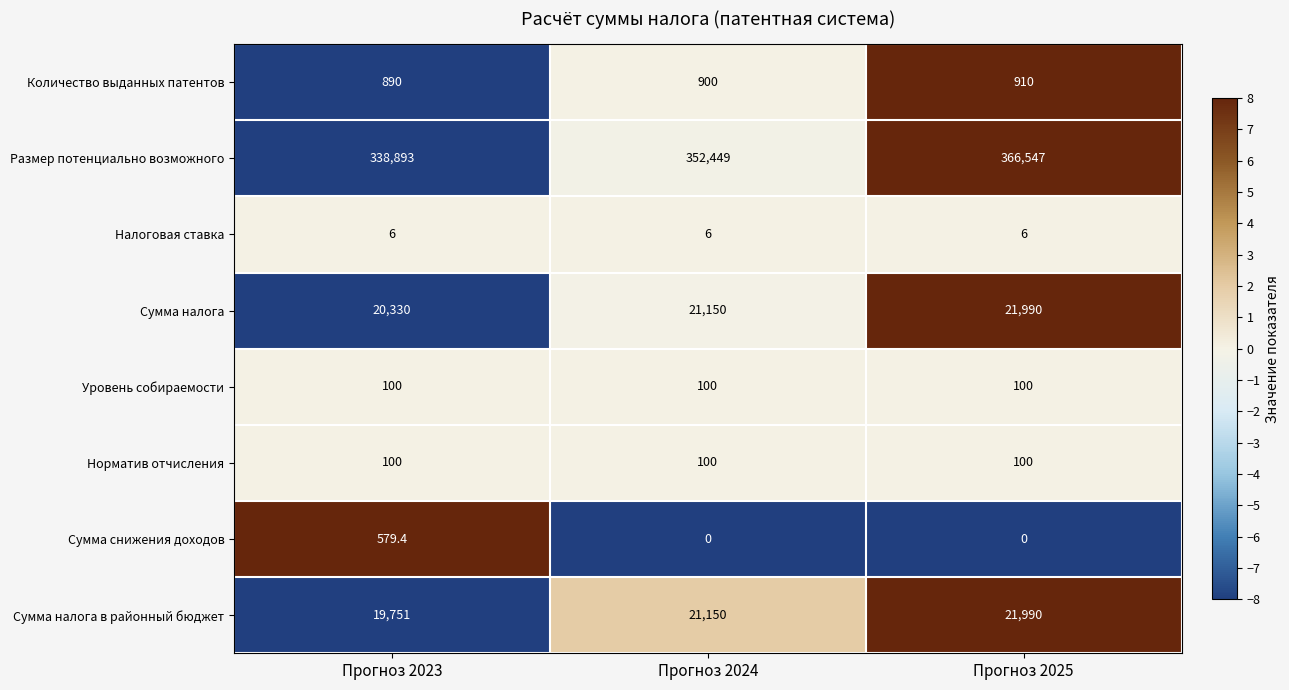

What is the total value across all series at Прогноз 2023?

380649.4